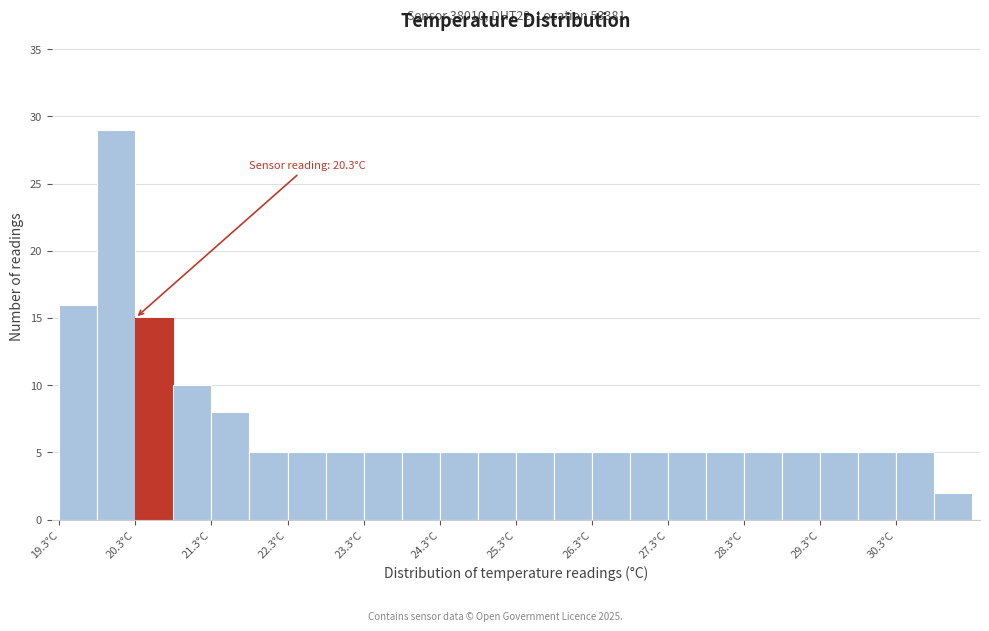

Over which range of the x-axis is the bar tallest?

19.8 to 20.3